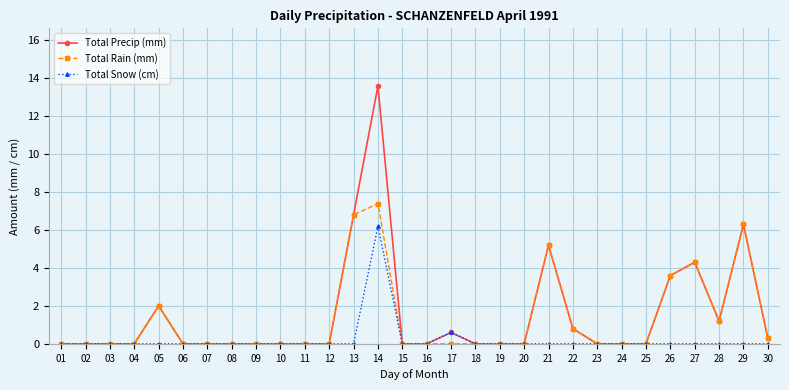

True or false: Total Rain (mm) has more than 0 interior local peaks.

True